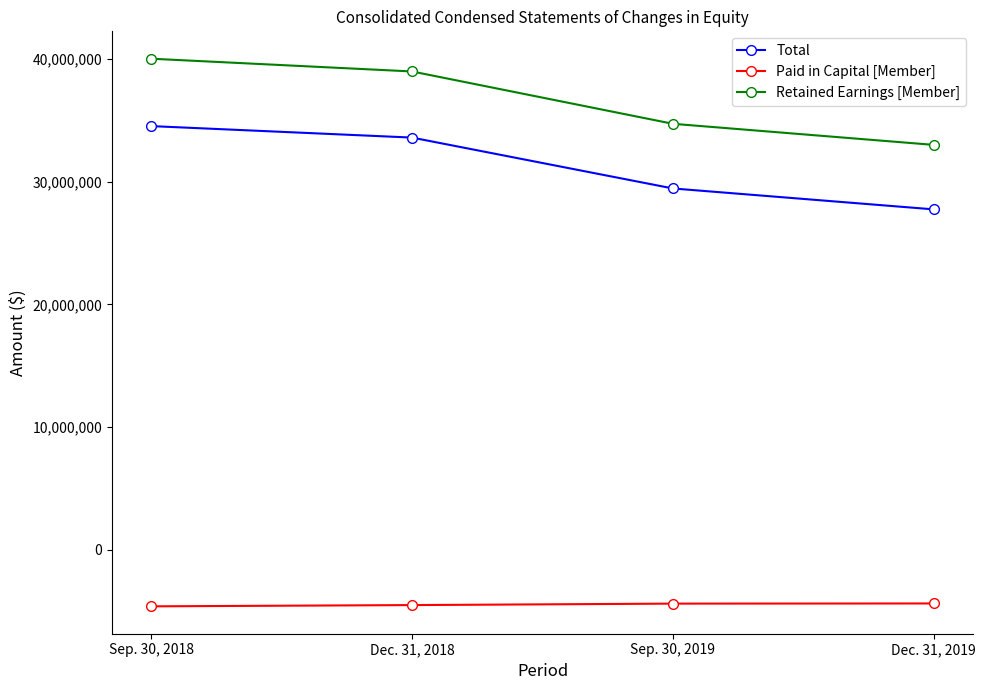

At which label does Paid in Capital [Member] first exceed -4377103?

Dec. 31, 2019